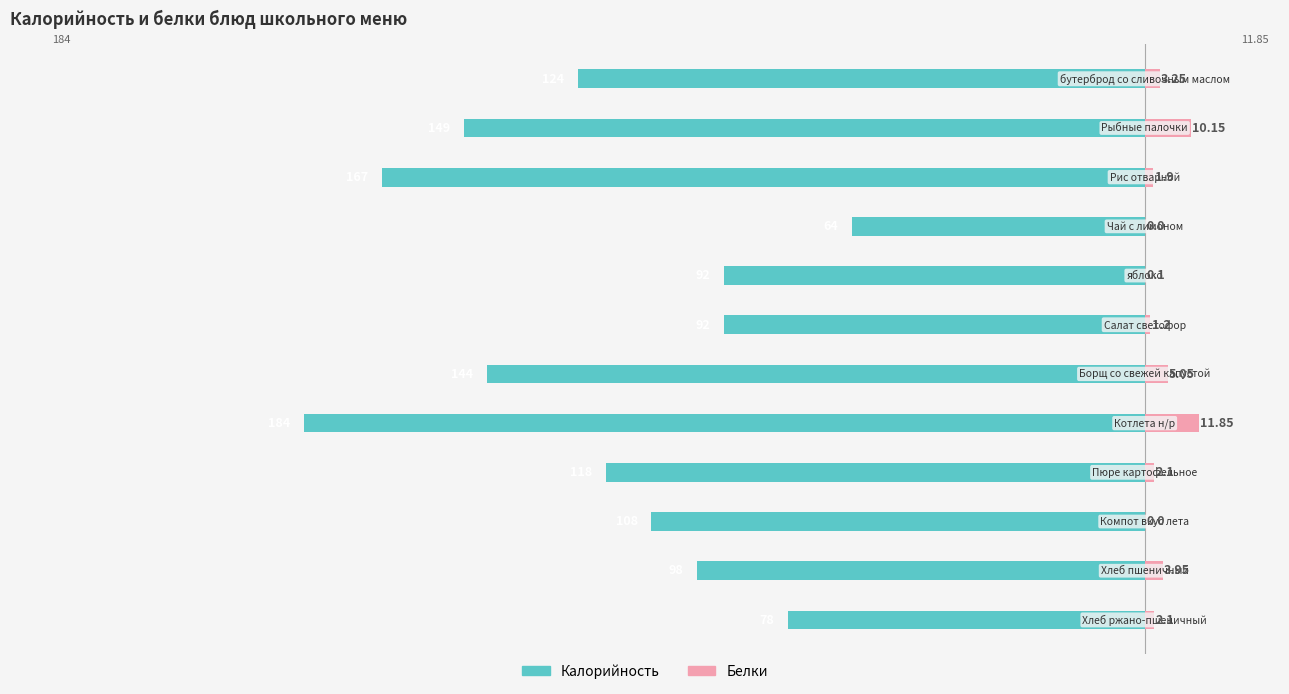

What are all the series names shown in the legend?

Калорийность, Белки